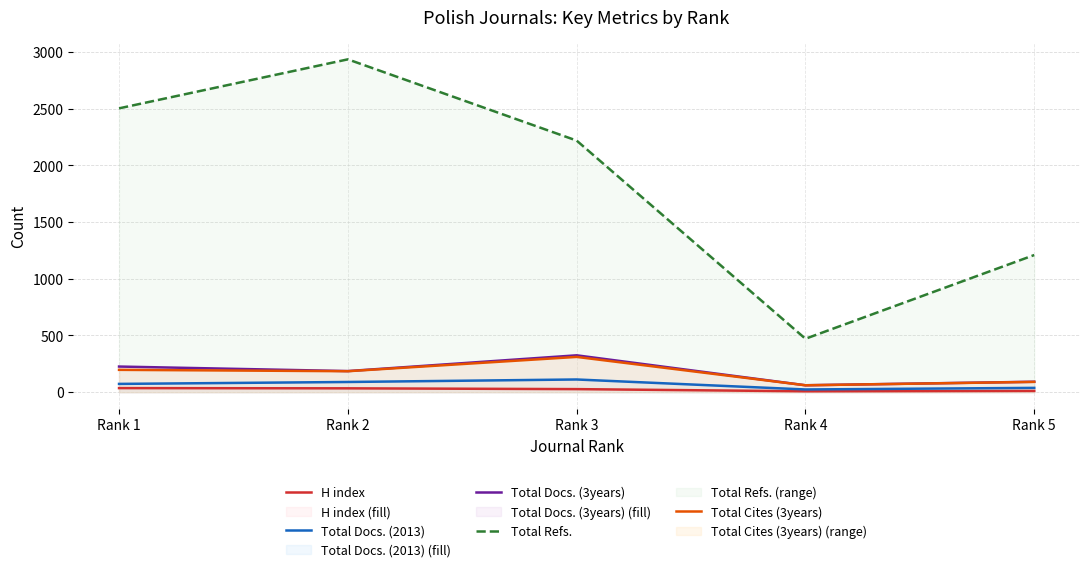

List the series in order of their peak value, highest first.

Total Refs., Total Docs. (3years), Total Cites (3years), Total Docs. (2013), H index